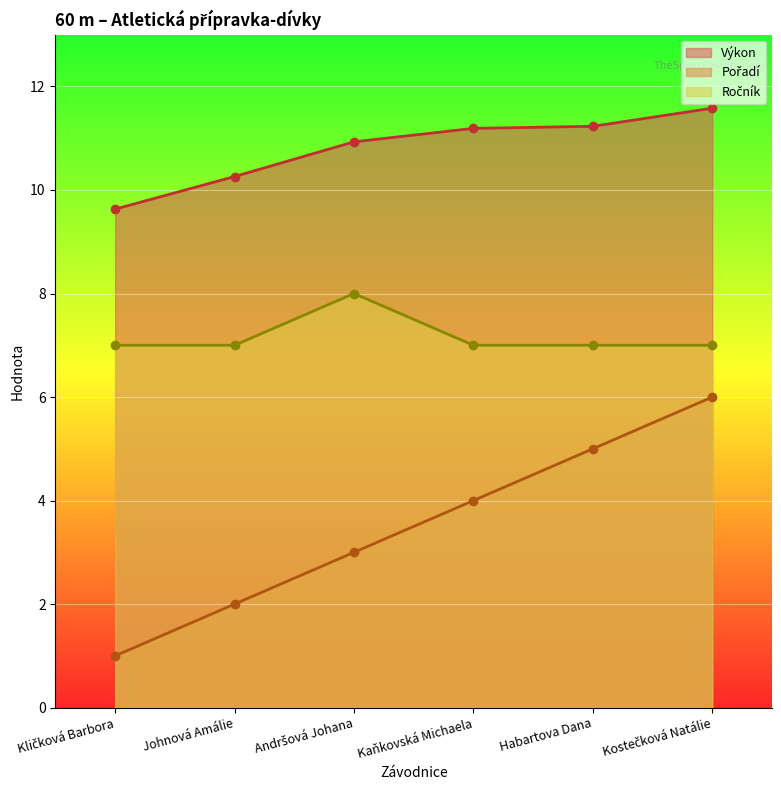

True or false: Ročník has a value of 8.0 at Andršová Johana.

True